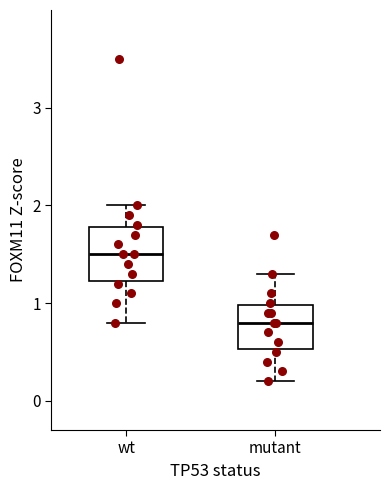

Where is the upper edge of the box for mutant on the y-axis? The values are not printed on the chart, so give them approximately, as read against the axis.

1.0